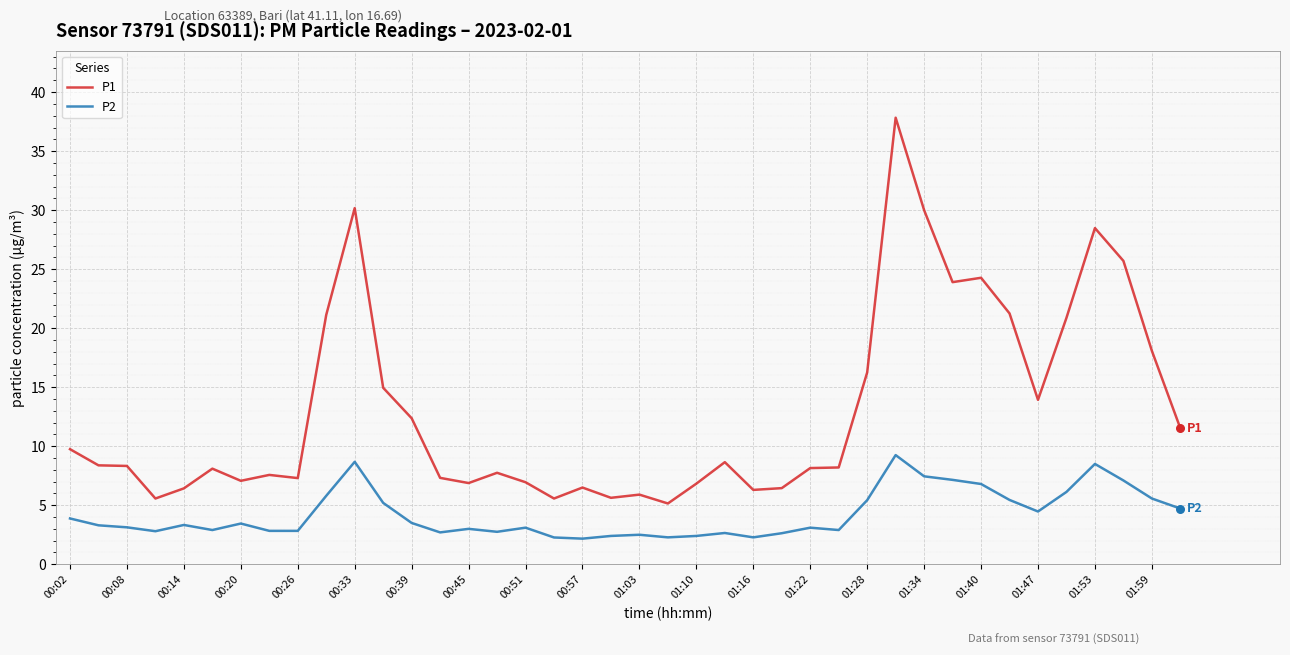

Which series has the largest total across all categories?

P1